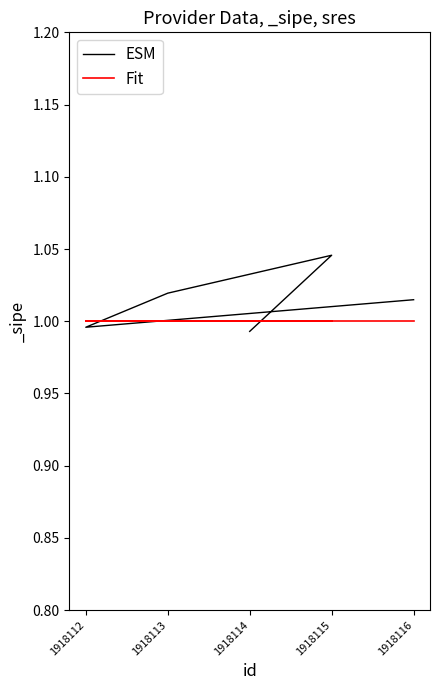

Reading left to right, transcribe all the data shown in this chart.

ESM: 1.0	1.0	1.0	1.0	1.0
Fit: 1.0	1.0	1.0	1.0	1.0